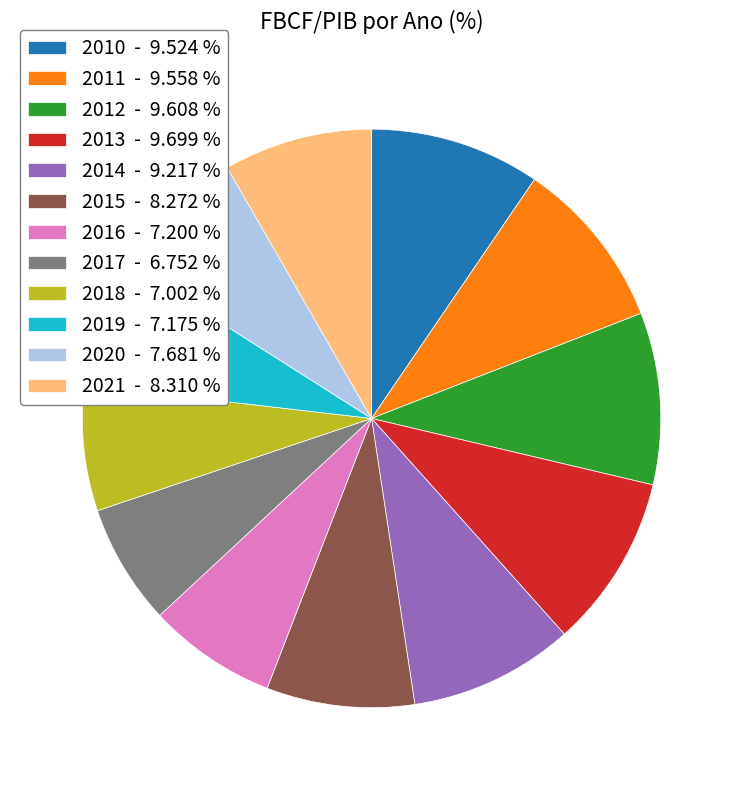

Does 2018 - 7.002 % represent more than half of the total?

No